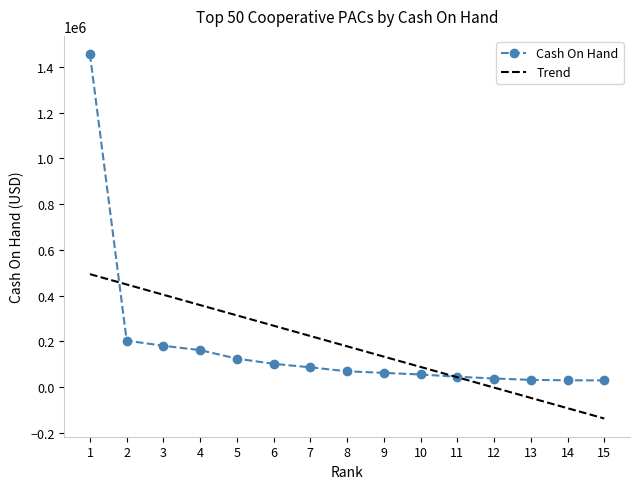

How many series are shown in this chart?

2